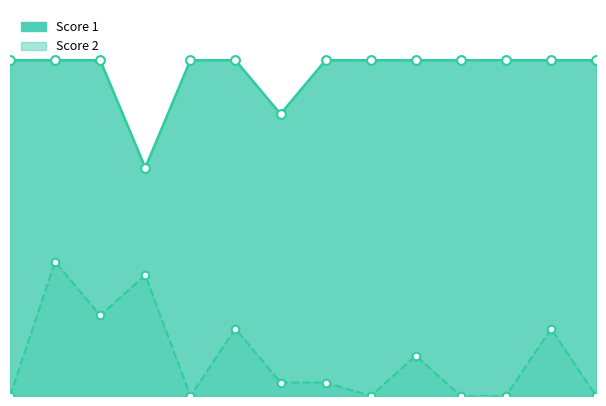

Which series reaches the maximum Y coordinate?

Score 1